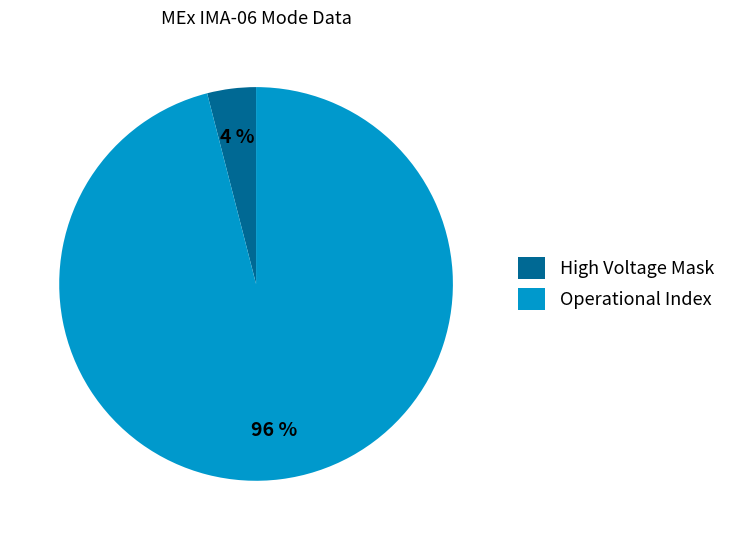

Is there any slice that represents more than half of the pie?

Yes